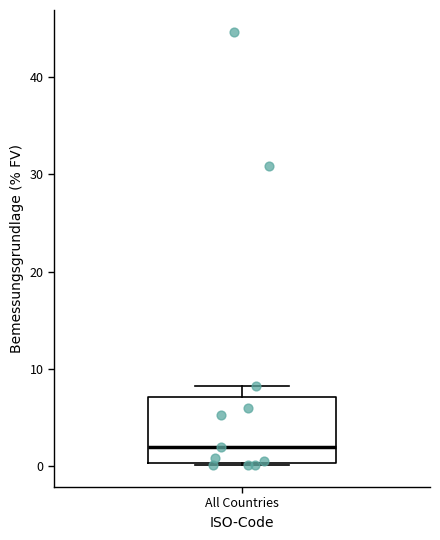

Read this box plot against the y-axis: the position of the median line, the range covered by the box, and the ends of both whiskers. The values are not printed on the chart, so give them approximately, as read against the axis.

median 2, box 0 to 7, whiskers 0 to 8